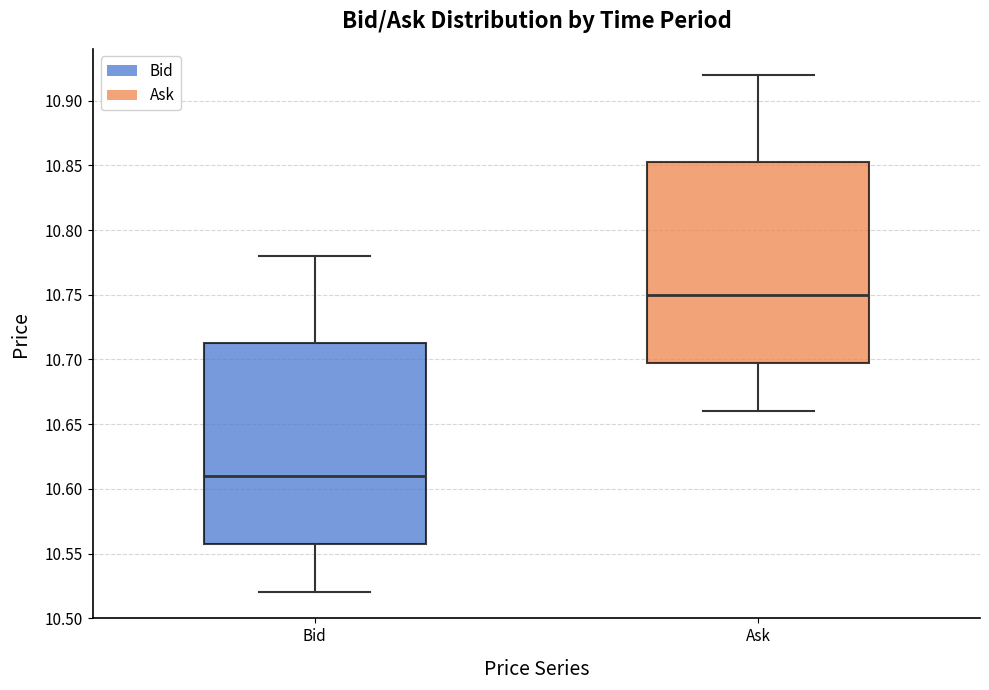

Which box has the lowest median line?

Bid